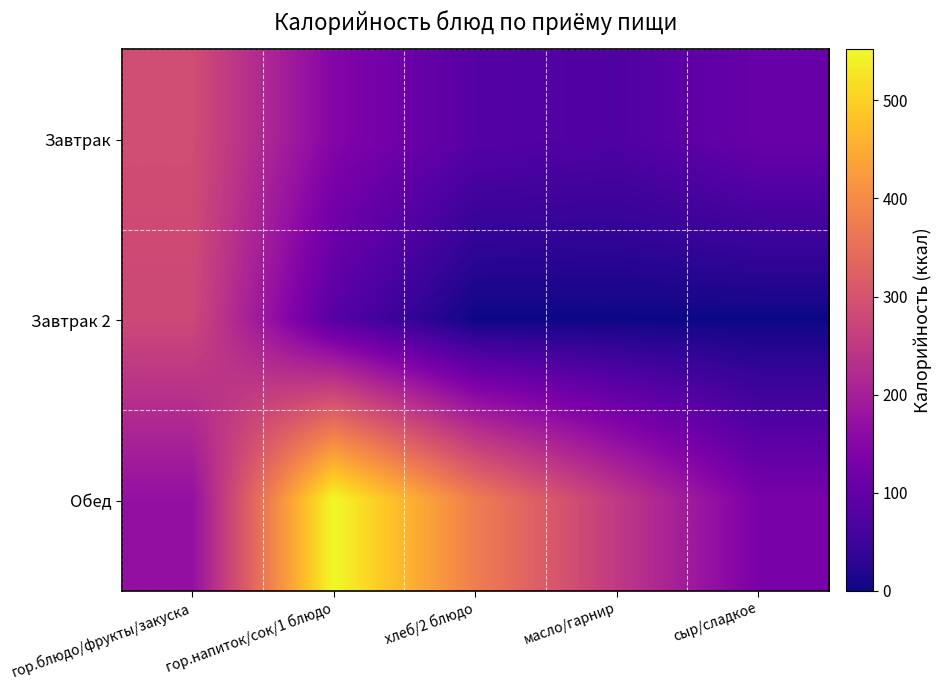

What is the greatest value displayed?

552.0